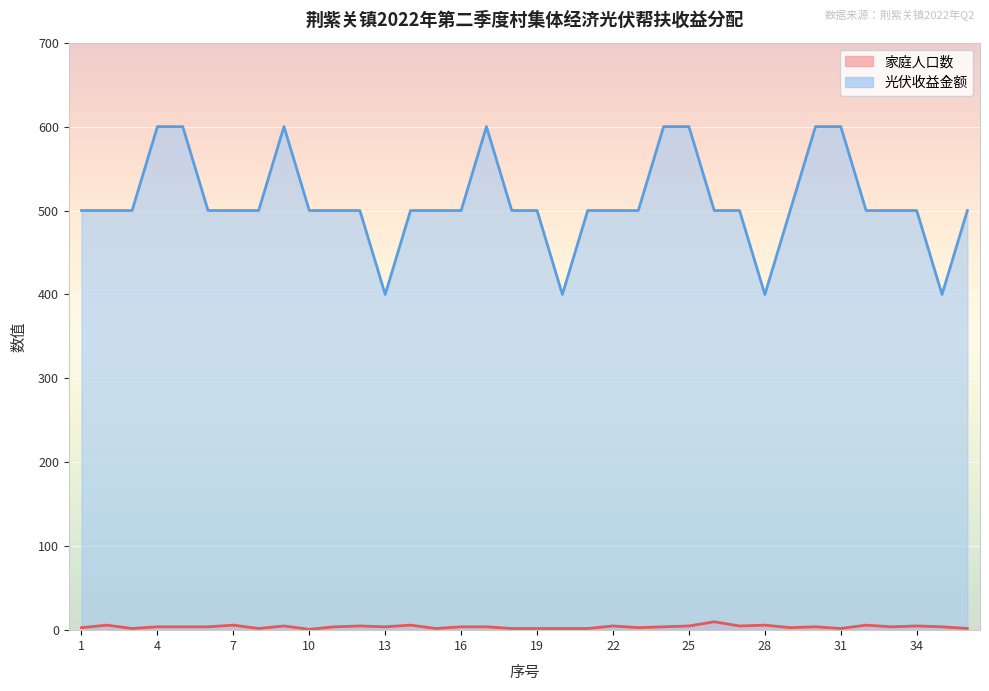

What is the greatest value displayed?

600